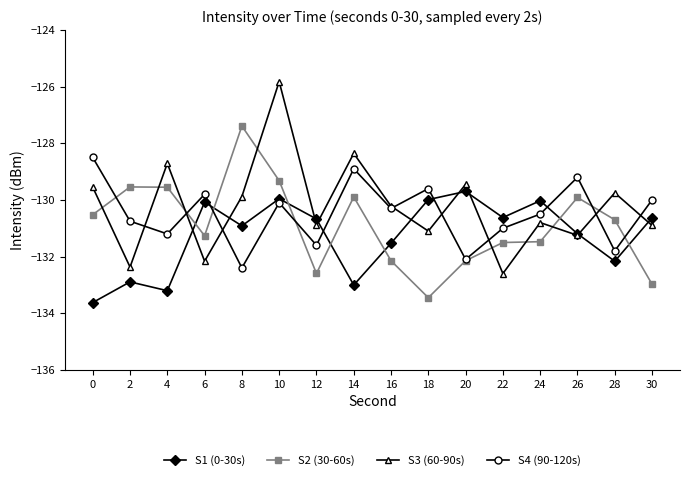

What is the difference between the maximum and minimum values in the S1 (0-30s) series?

3.9